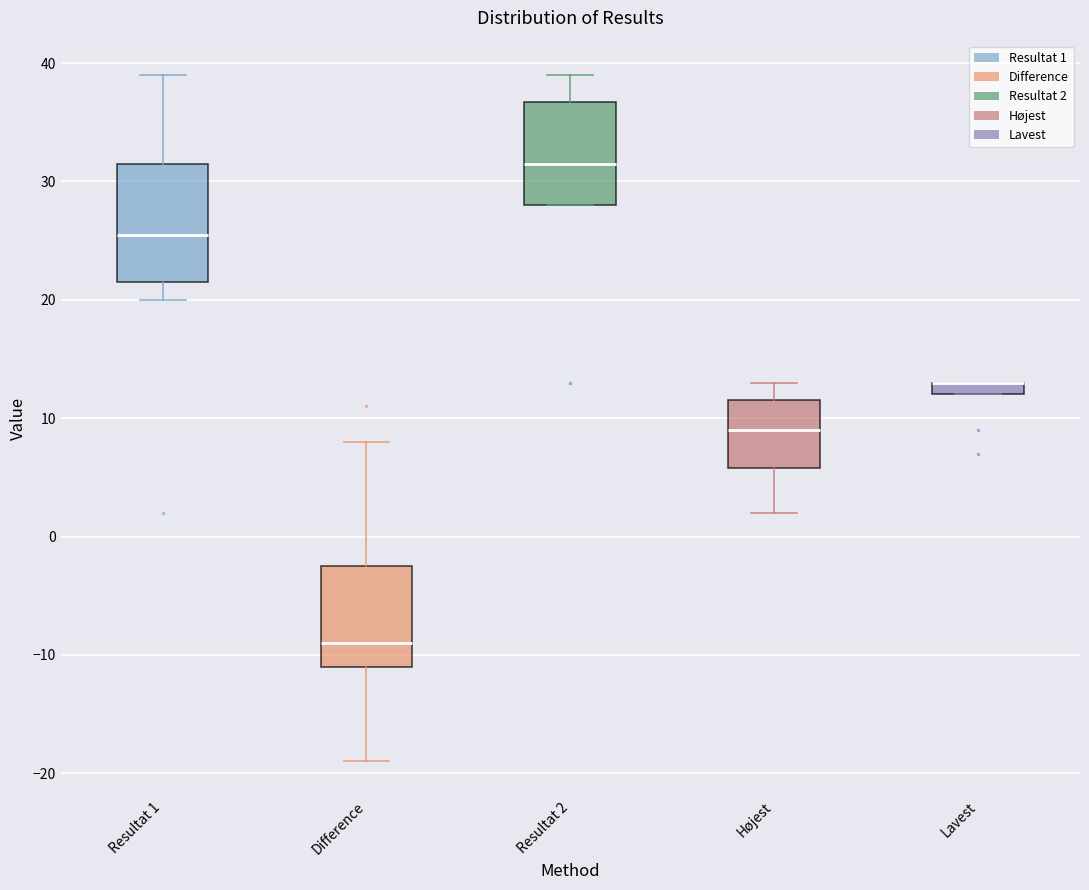

Which box is the tallest, from its lower edge to its upper edge?

Resultat 1